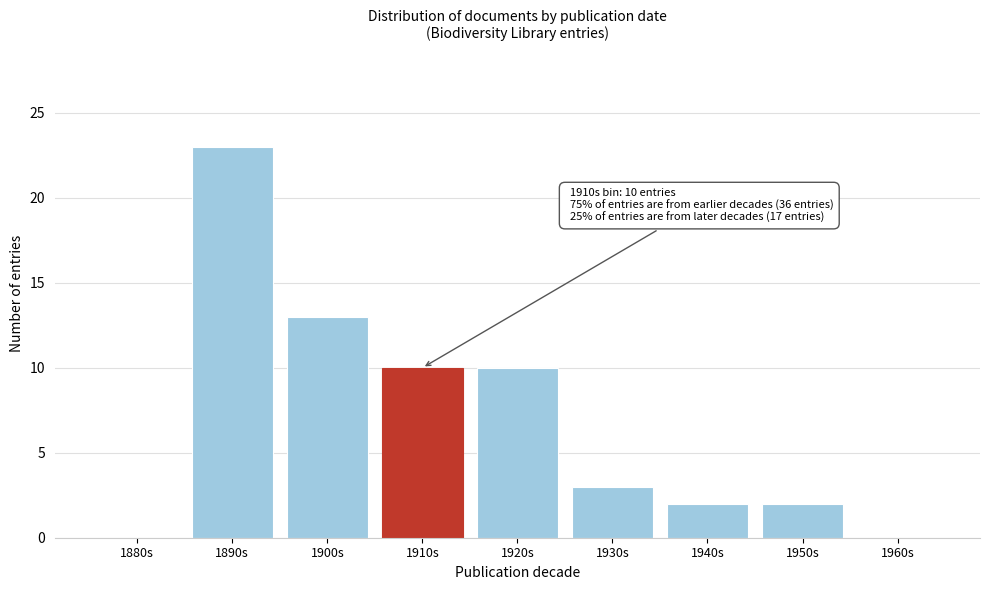

Reading left to right, extract all data points from this chart.

1880s=0	1890s=23	1900s=13	1910s=10	1920s=10	1930s=3	1940s=2	1950s=2	1960s=0